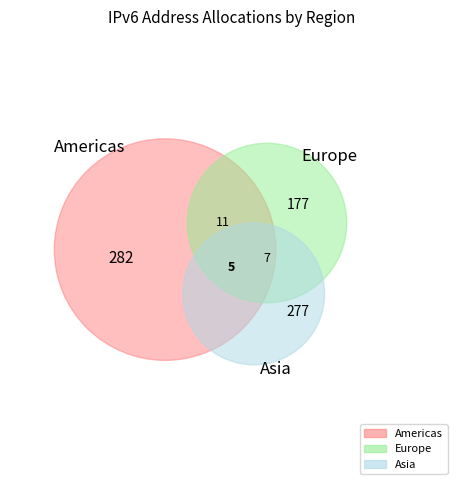

Is it true that Oceania is 11% of the pie?

False